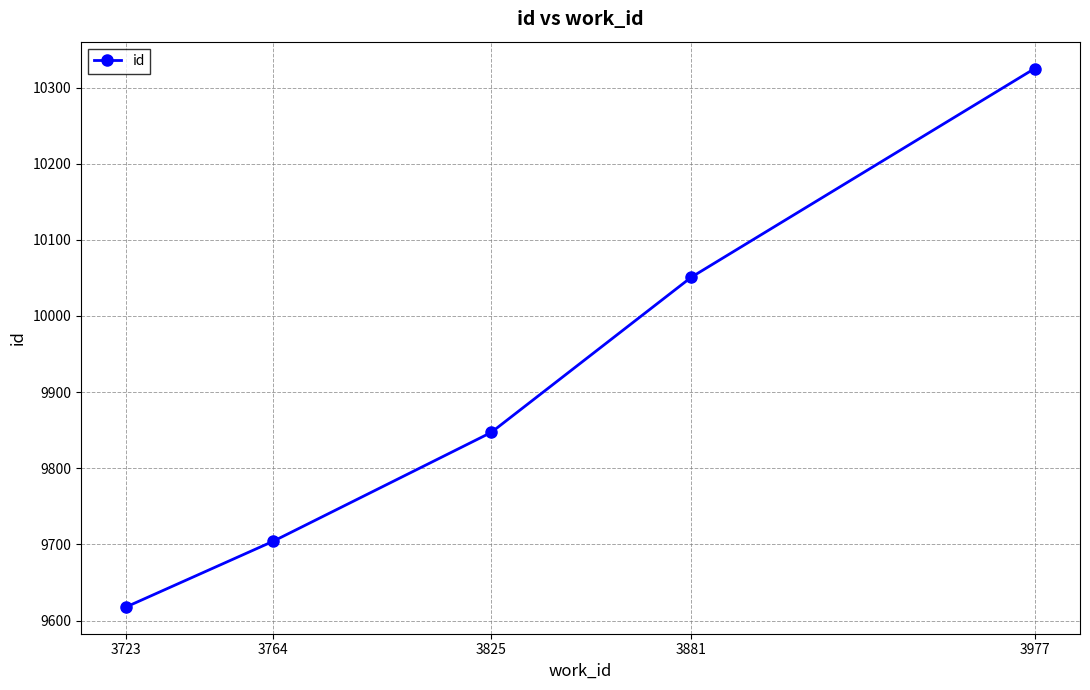

What is the greatest value displayed?

10325